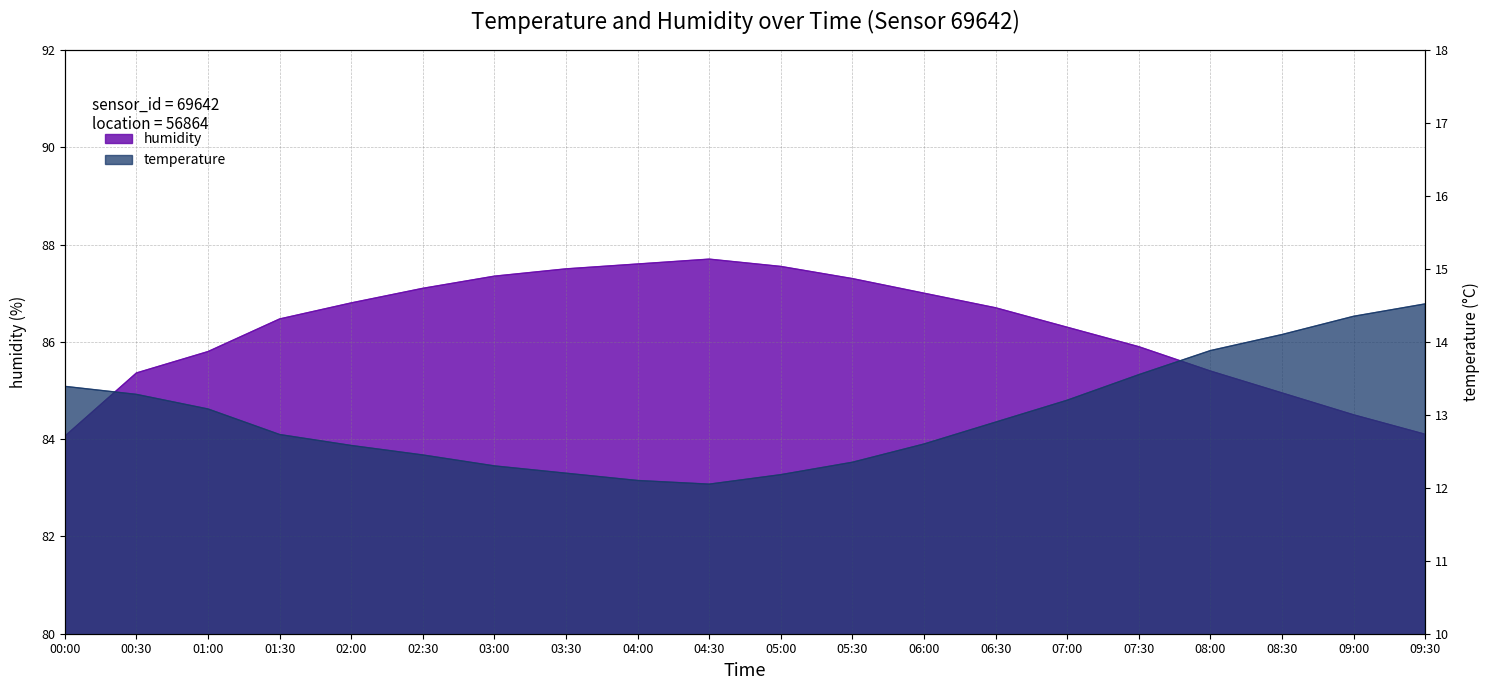

What is the approximate value of temperature at 03:00?

12.3